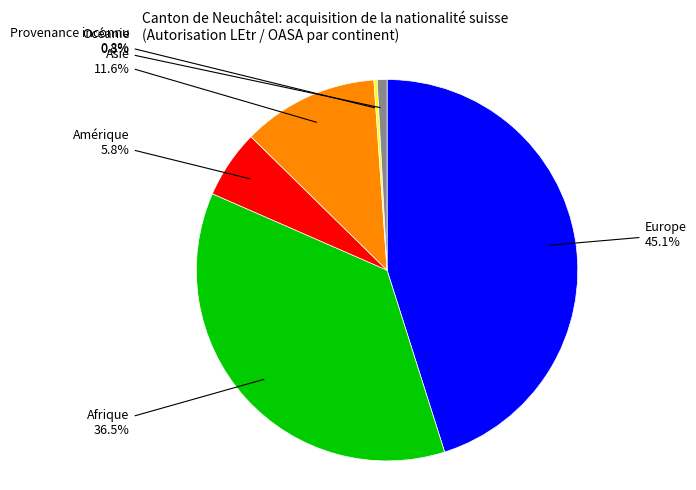

Is there any slice that represents more than half of the pie?

No